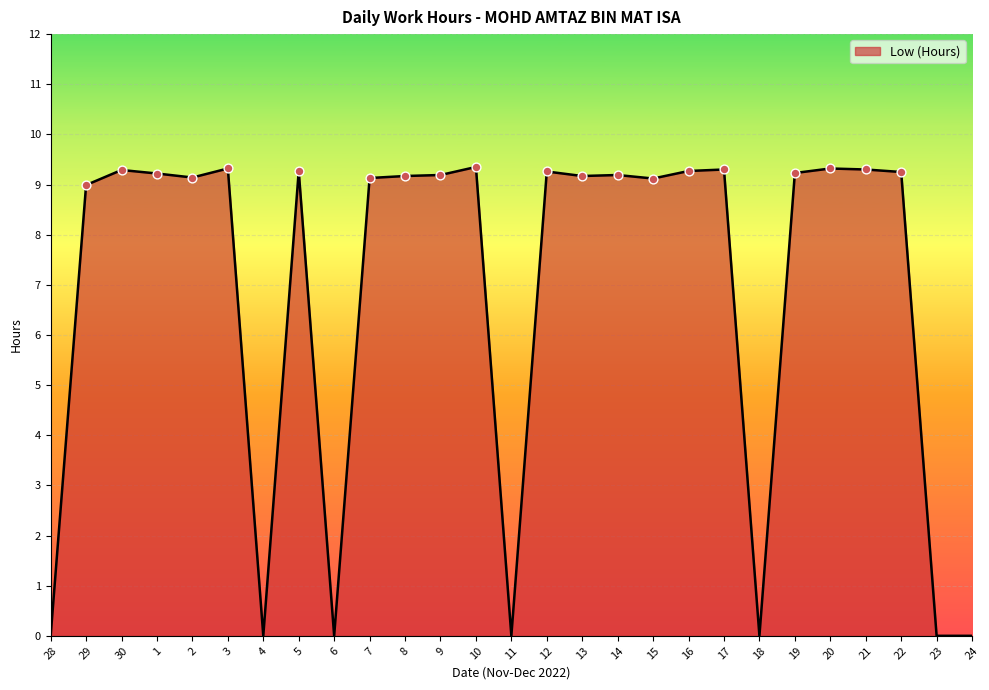

What is the change in value from 29 to 9?

+0.2